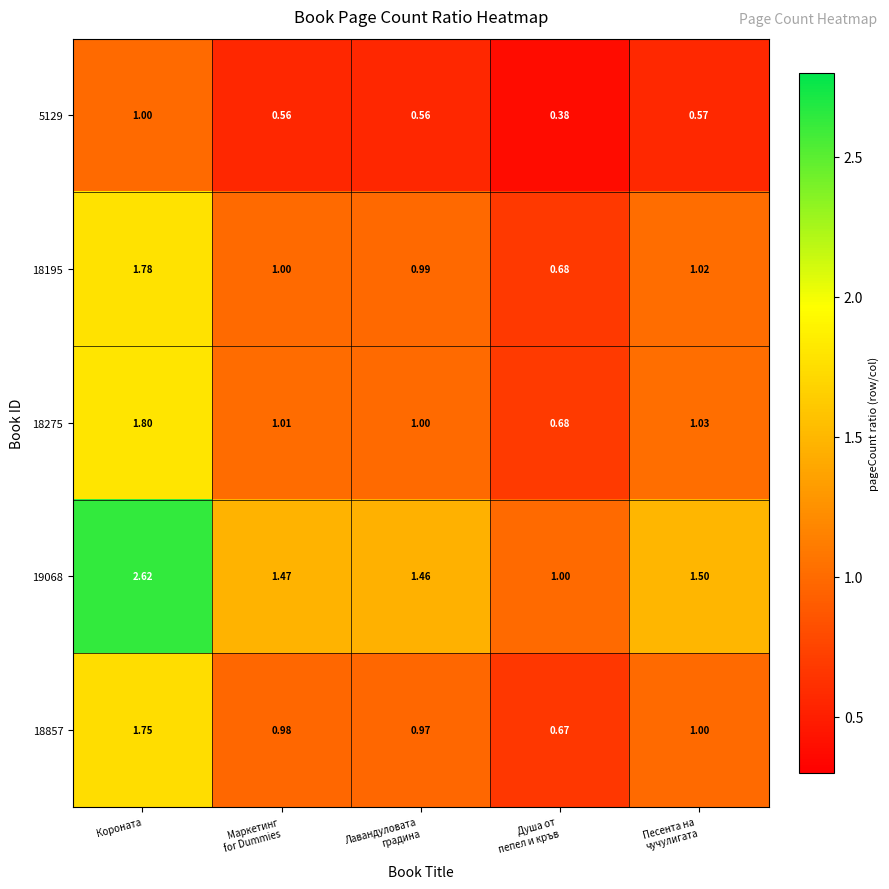

At which category is the sum across all series the highest?

Короната